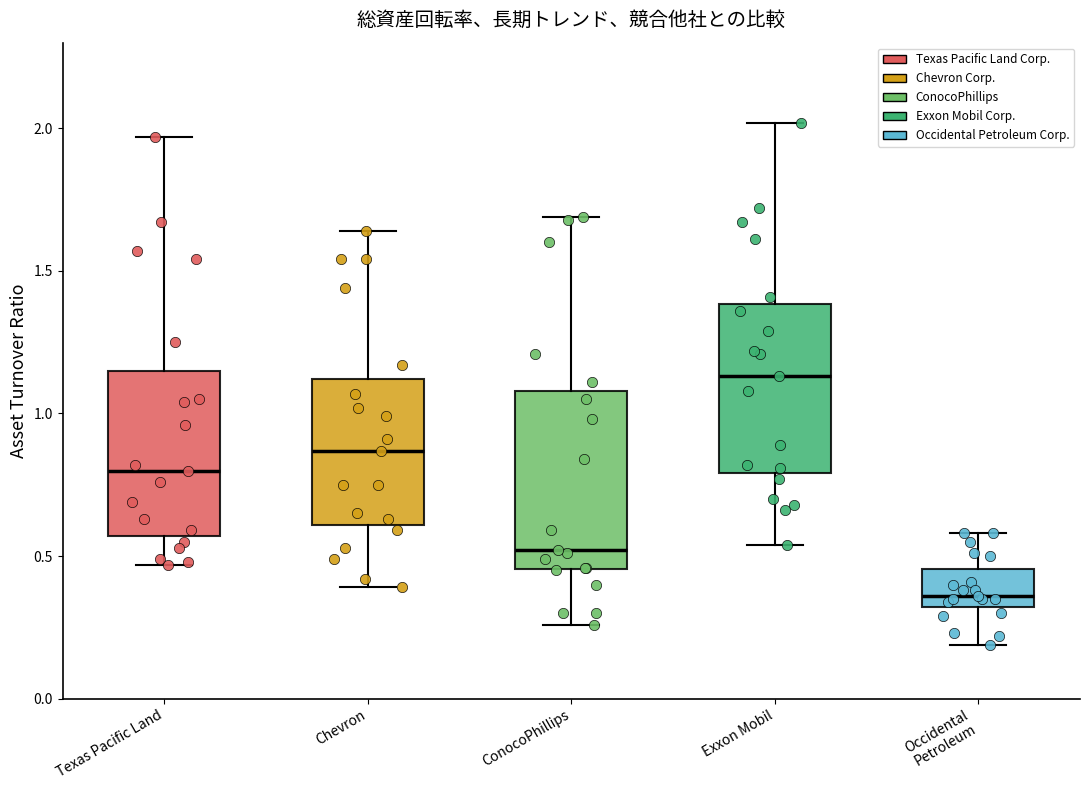

Where does the upper whisker of the box for Texas Pacific Land end on the y-axis? The values are not printed on the chart, so give them approximately, as read against the axis.

1.95